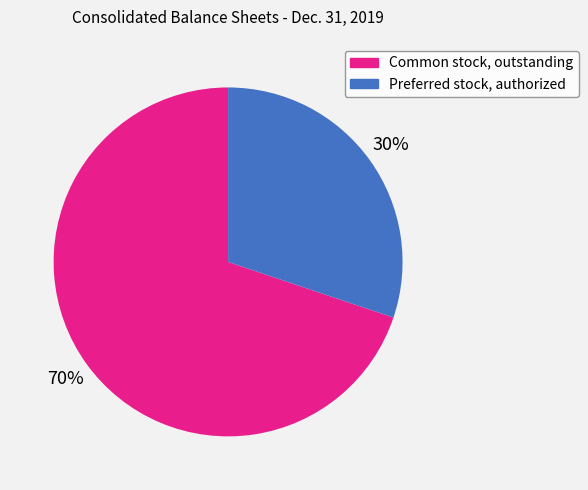

What is the smallest slice in the pie chart?

Preferred stock, authorized